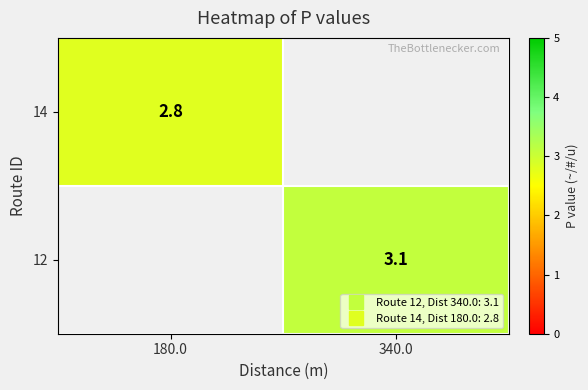

How many data points does each series have?

2